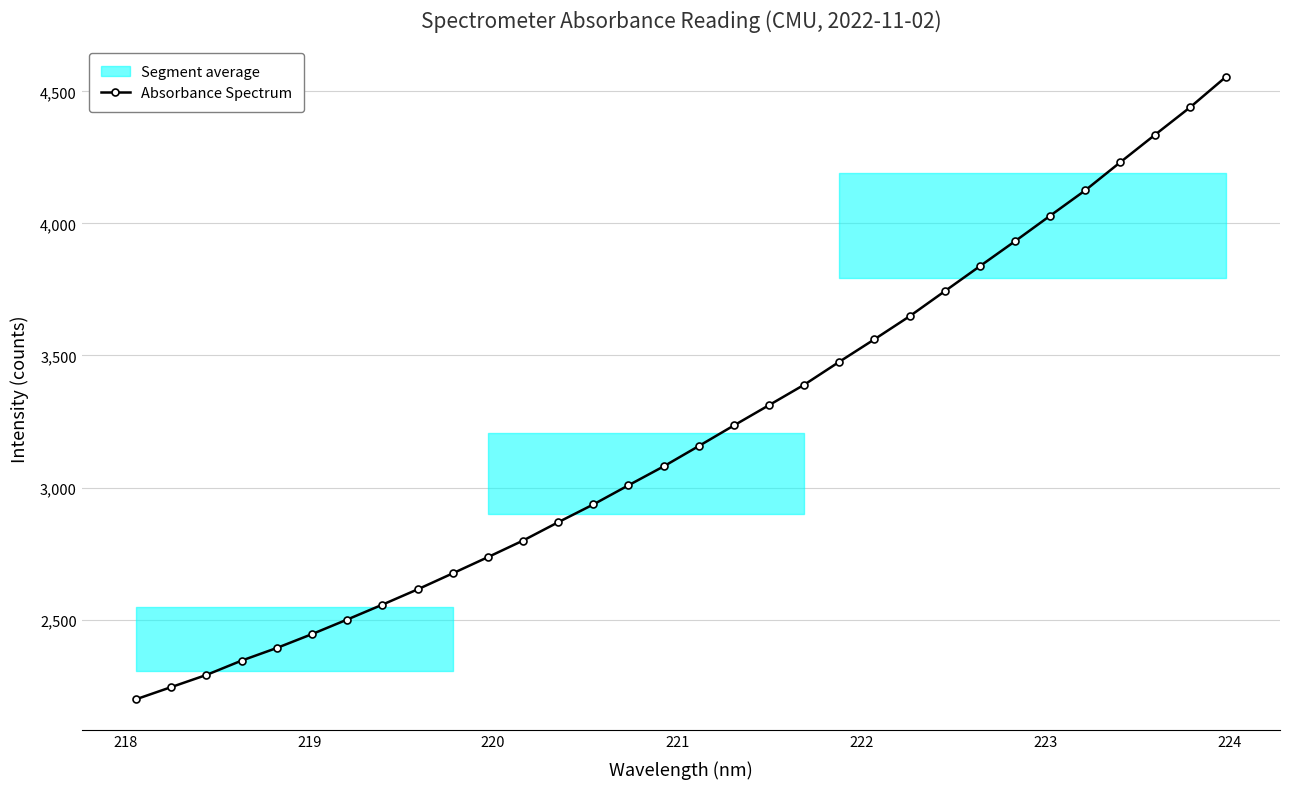

Reading left to right, extract all data points from this chart.

2198.8	2244.9	2290.9	2345.1	2393.0	2445.4	2500.5	2556.8	2614.6	2675.3	2736.7	2799.4	2868.8	2936.1	3008.7	3080.1	3157.2	3235.1	3312.0	3389.2	3476.2	3561.3	3648.4	3743.0	3837.8	3932.2	4028.7	4124.7	4231.3	4336.4	4440.4	4553.4